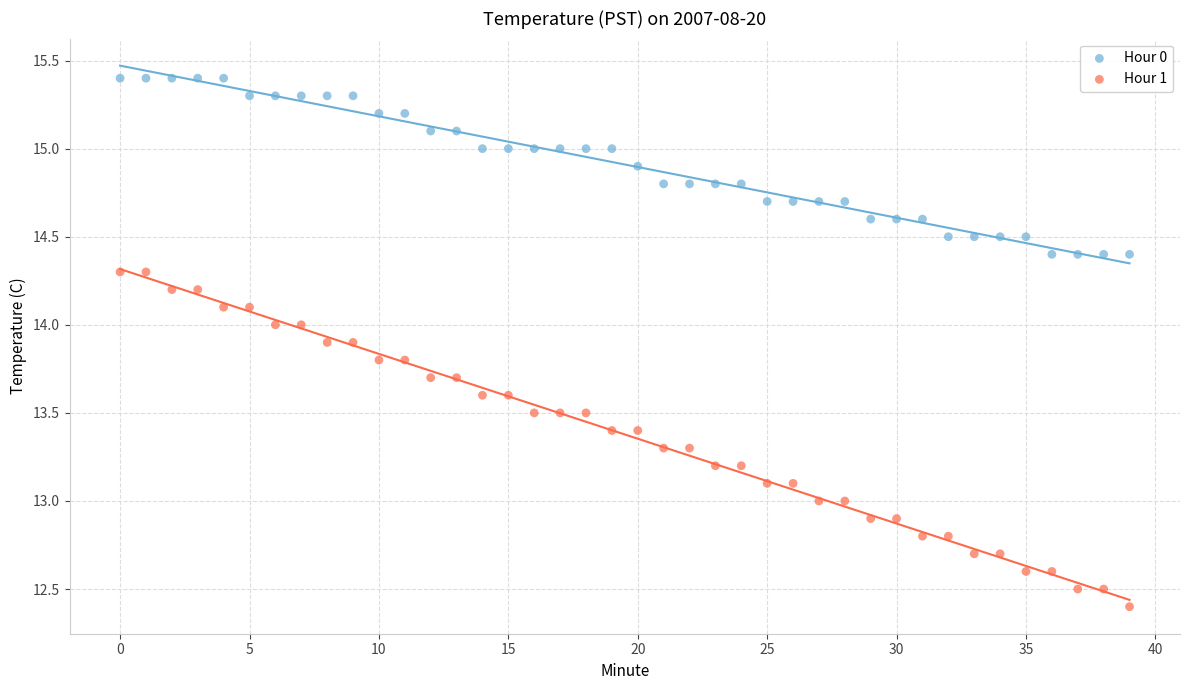

Which series contains the highest Y value?

Hour 0